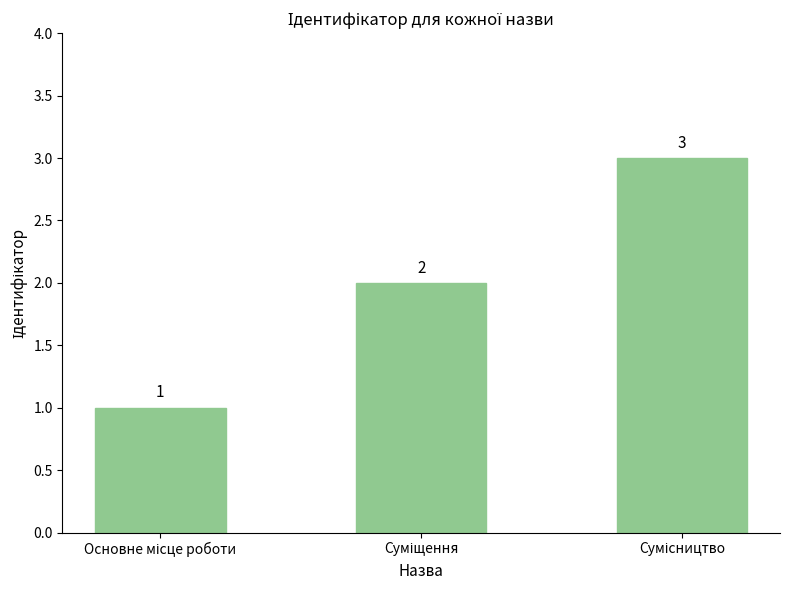

How many values are below 2?

1